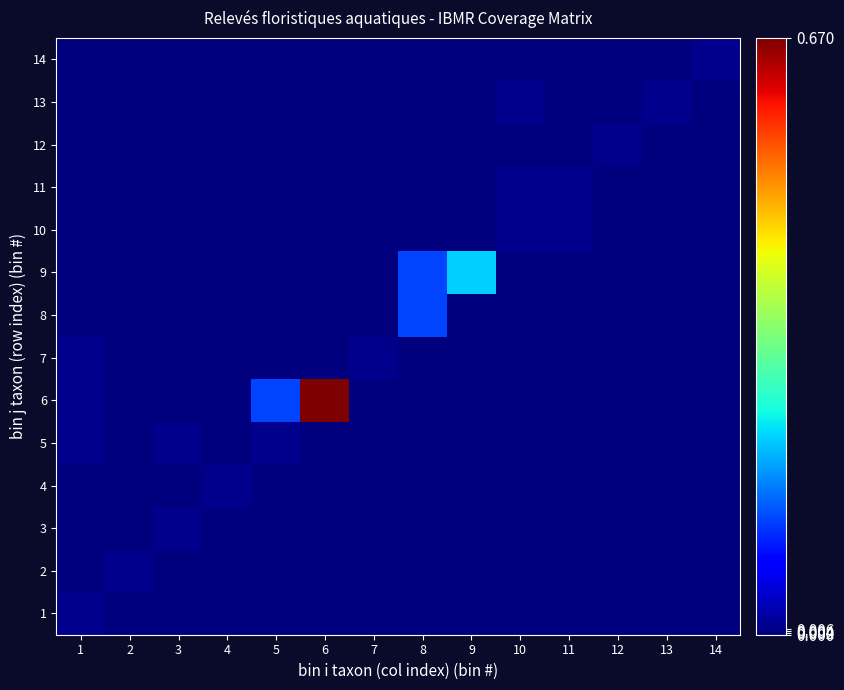

What is the maximum value shown in the chart?

0.7